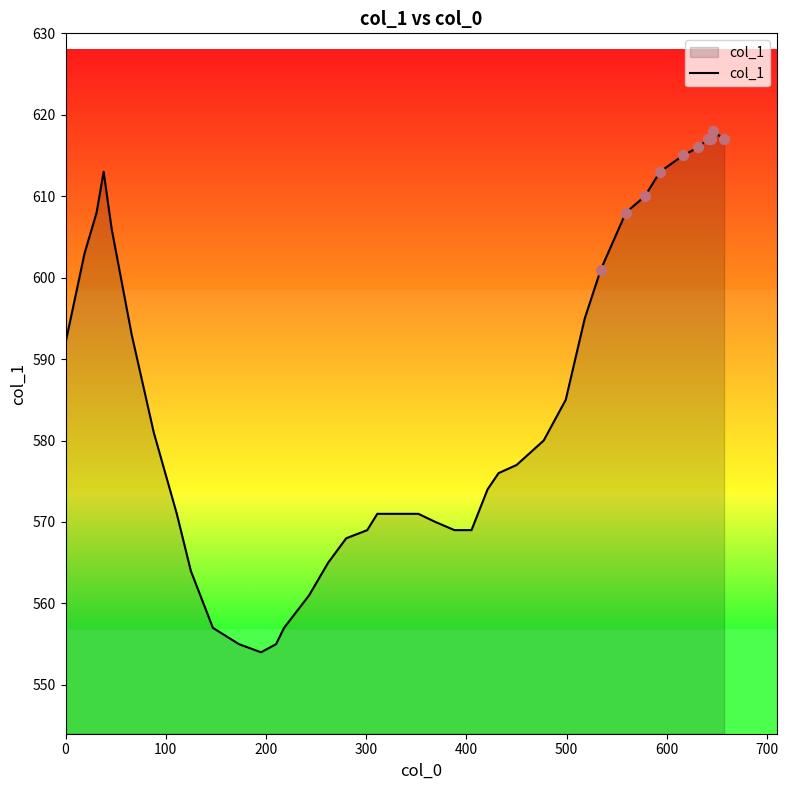

What is the difference between the maximum and minimum values?

64